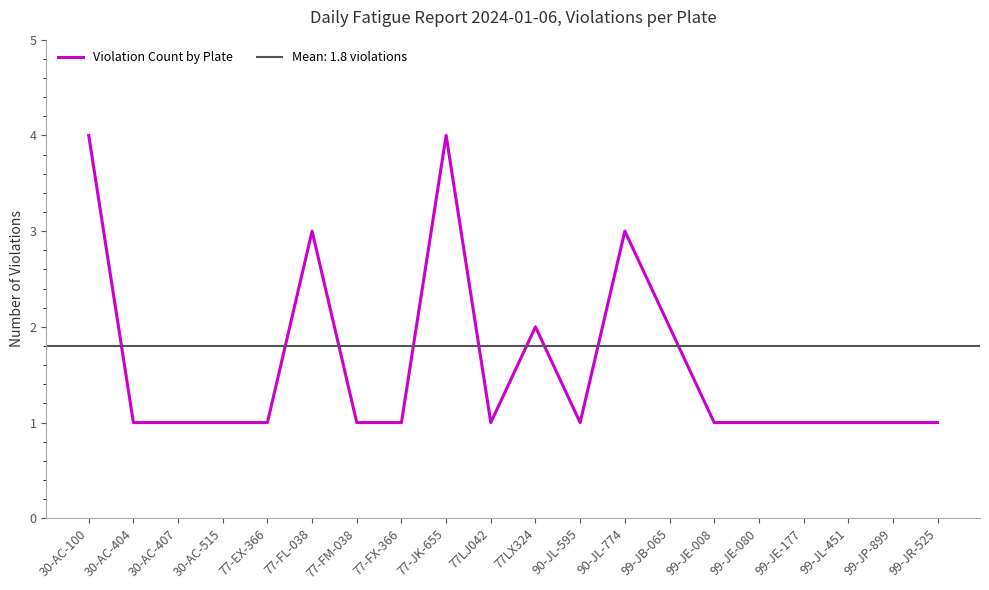

Reading left to right, what are all the values shown in this chart?

4	1	1	1	1	3	1	1	4	1	2	1	3	2	1	1	1	1	1	1